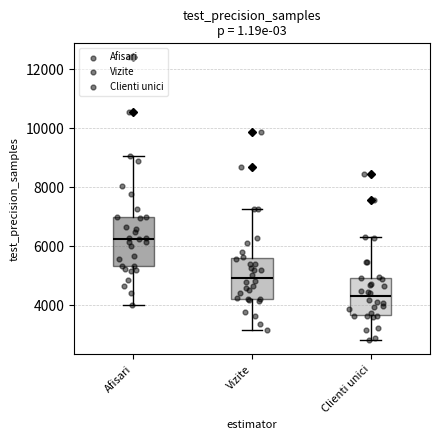

Reading left to right, transcribe this box plot: for each box, give where its median line is, the range the box spans, and where its two whiskers end, as read against the y-axis. The values are not printed on the chart, so give them approximately, as read against the axis.

Afisari: median 6200, box 5400 to 7000, whiskers 4000 to 9000
Vizite: median 5000, box 4200 to 5600, whiskers 3200 to 7200
Clienti unici: median 4400, box 3600 to 5000, whiskers 2800 to 6400